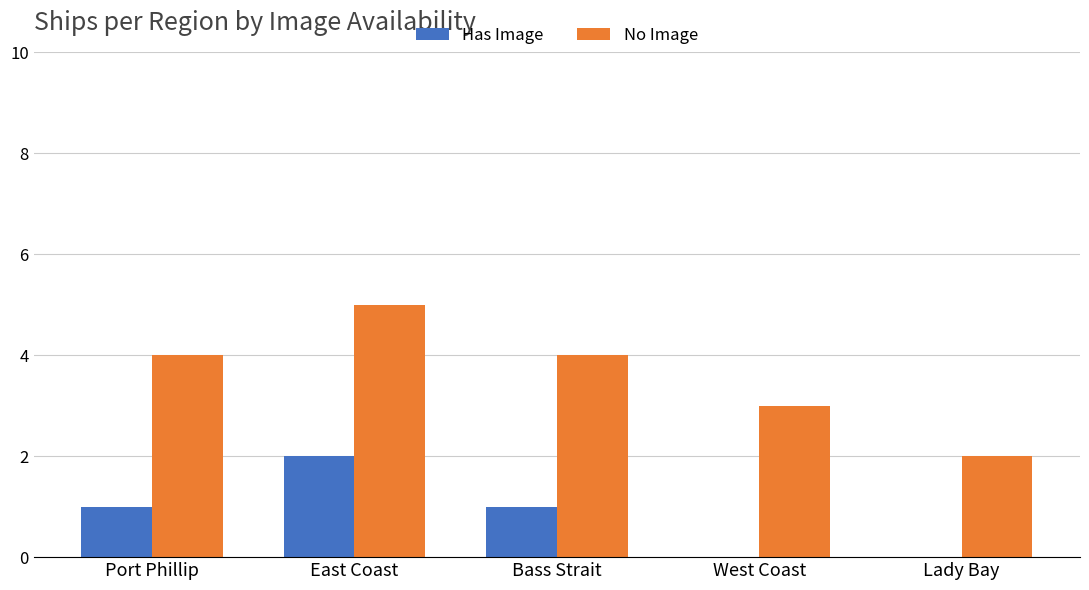

Which series has the largest total across all categories?

No Image